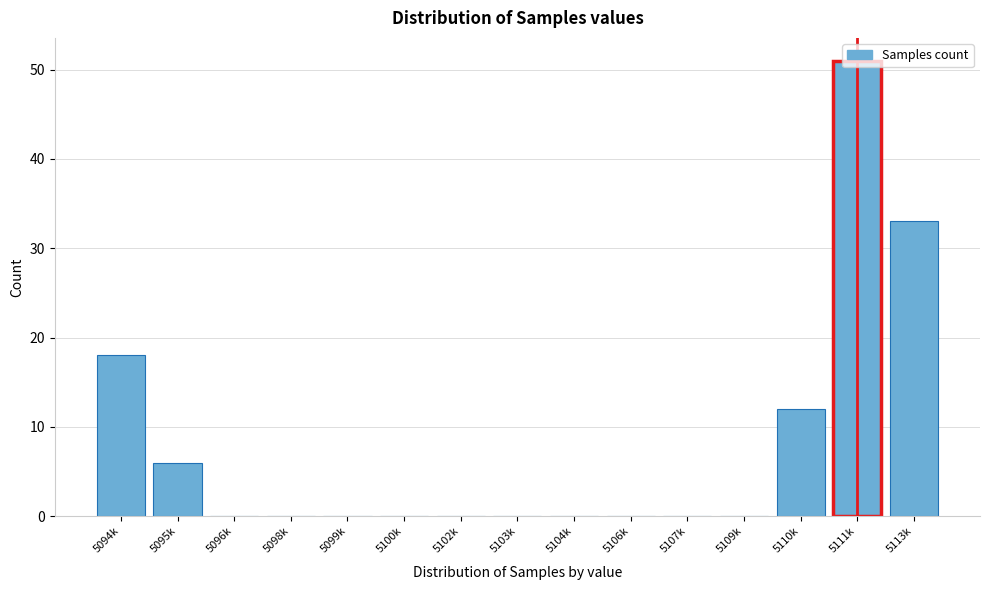

What is the sum of all values?

120